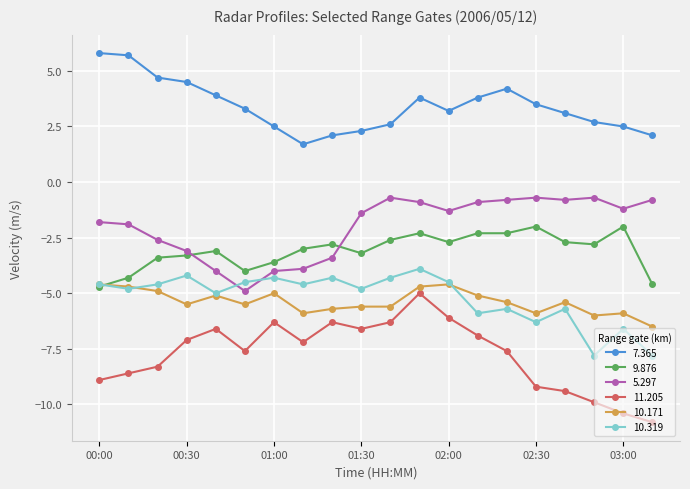

True or false: 7.365 has more than 1 interior local peaks.

True